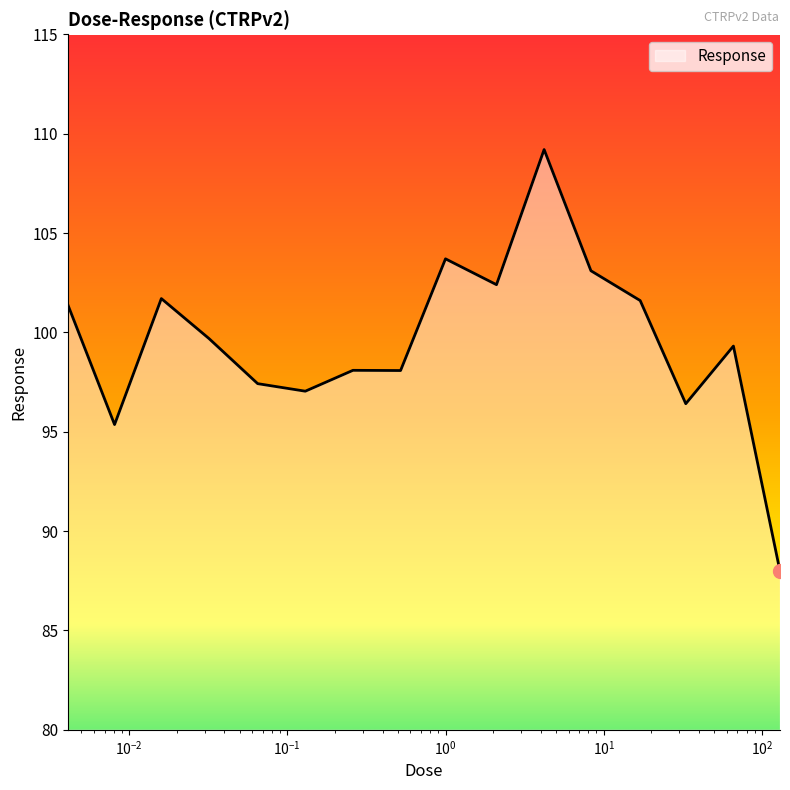

What is the difference between the maximum and minimum values?

21.2